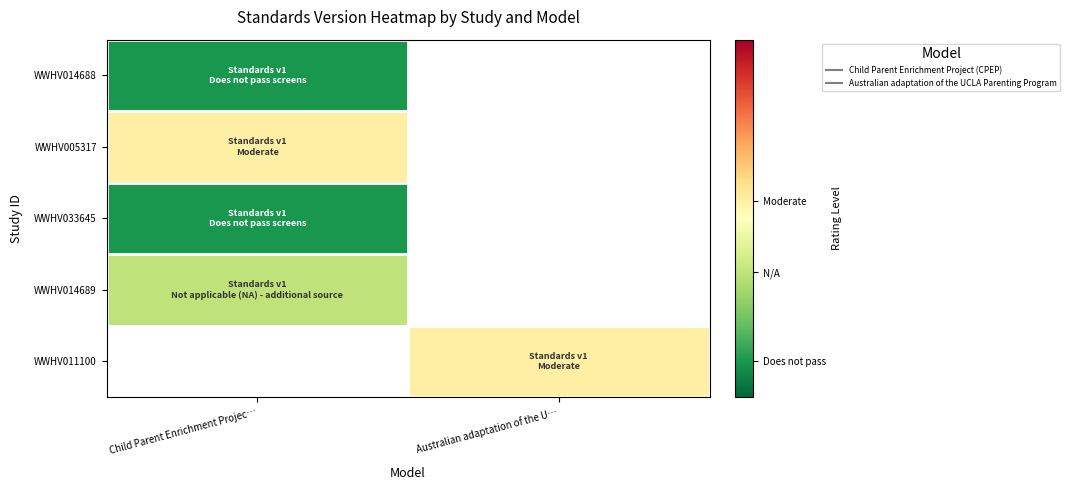

At Child Parent Enrichment Projec…, list the series in order from largest to smallest.

WWHV005317, WWHV014689, WWHV014688, WWHV011100, WWHV033645